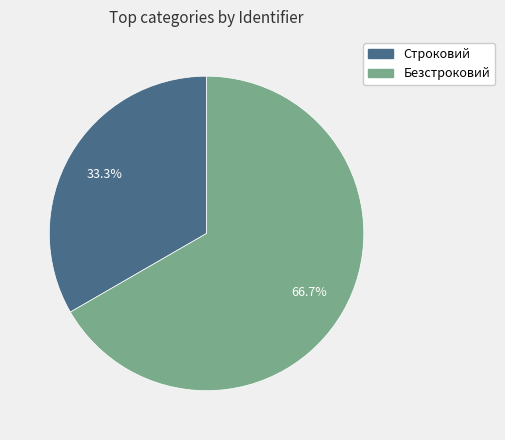

Count the number of slices in the pie.

2